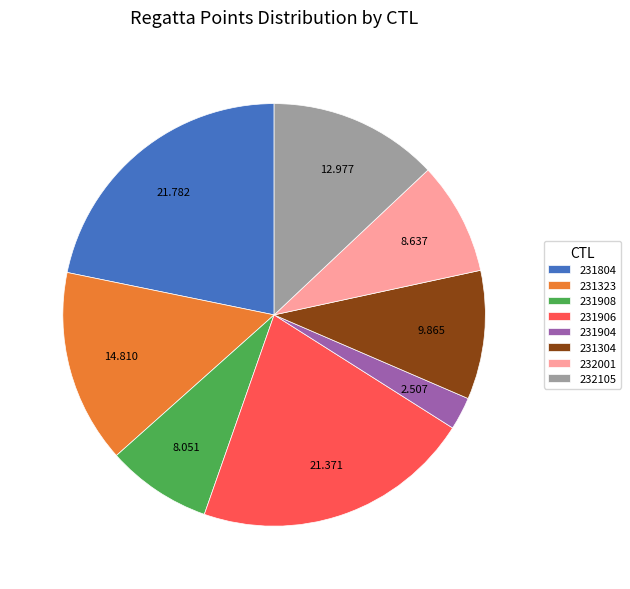

Which slice is the smallest?

231904